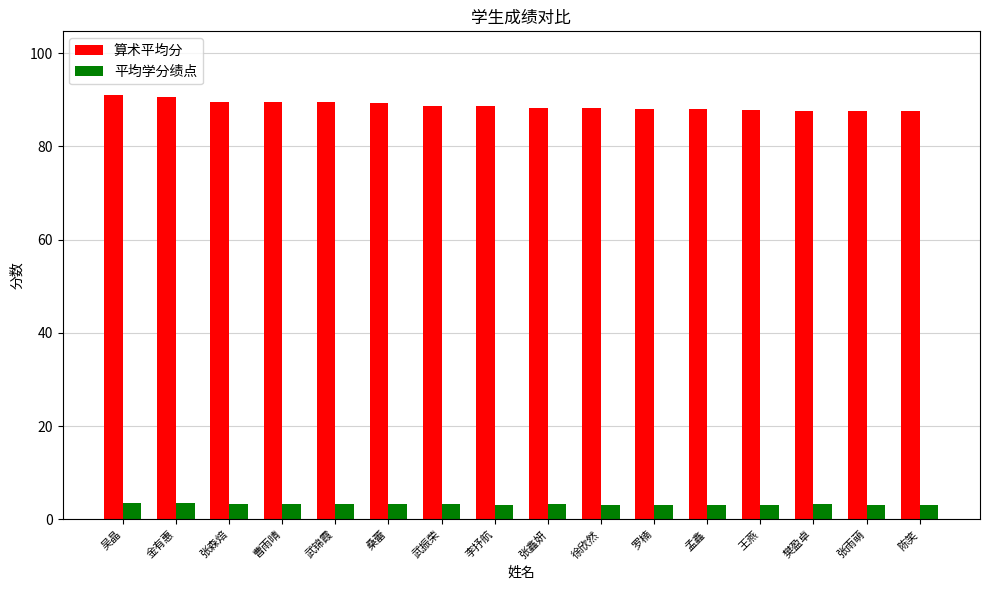

True or false: 平均学分绩点 has a value of 3.4 at 张森焙.

True